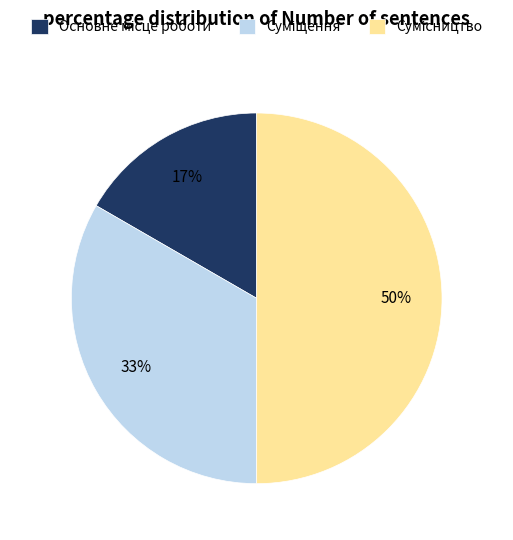

To the nearest percent, what is the average slice percentage?

33%